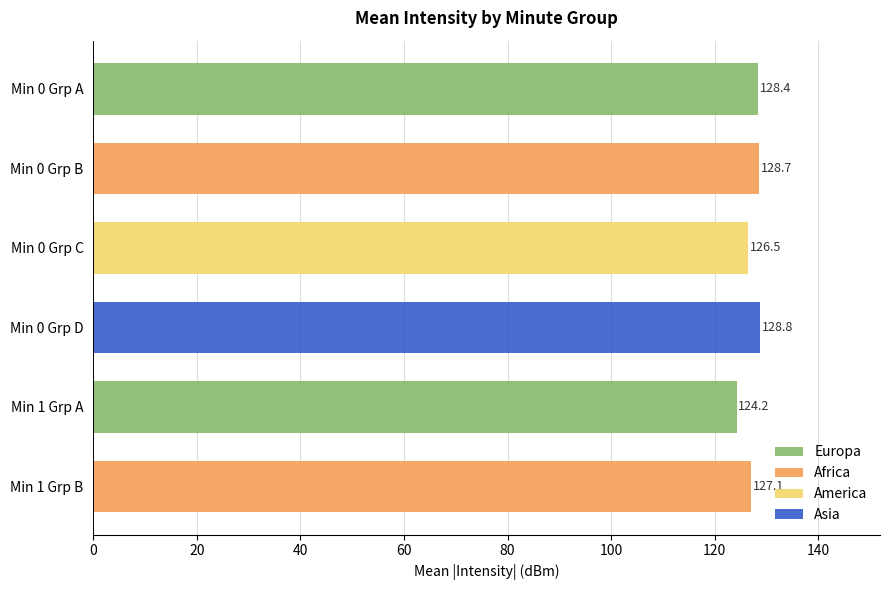

Rank the series by their maximum value, from highest to lowest.

Asia, Africa, Europa, America